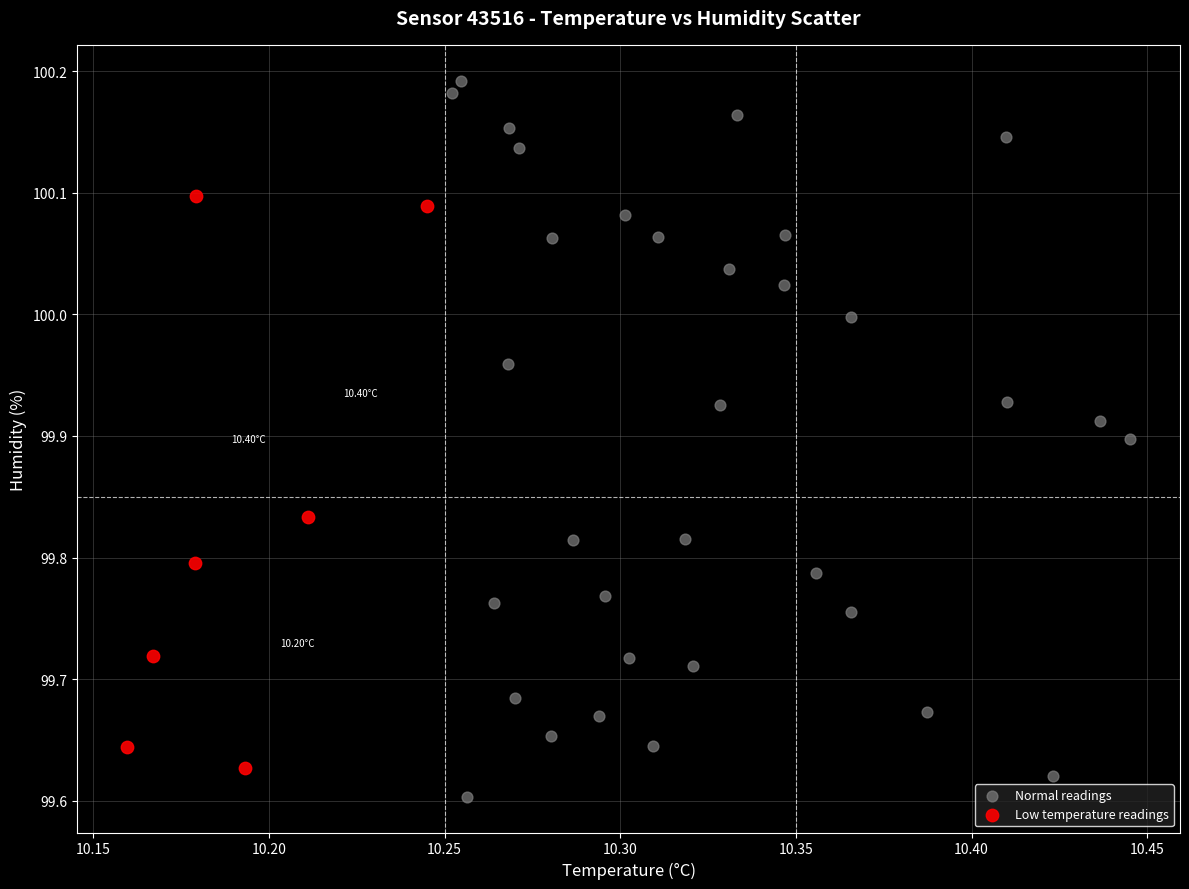

Which series reaches the maximum Y coordinate?

Normal readings